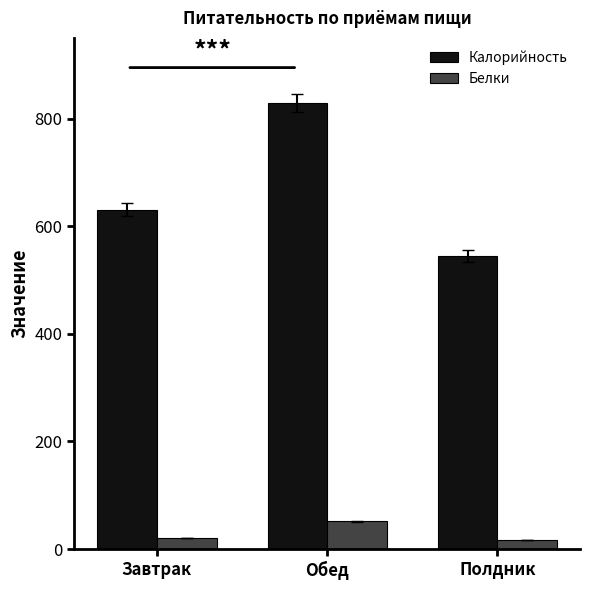

Reading left to right, transcribe all the data shown in this chart.

Калорийность: Завтрак=630.9	Обед=828.5	Полдник=544.6
Белки: Завтрак=21.0	Обед=51.2	Полдник=16.4